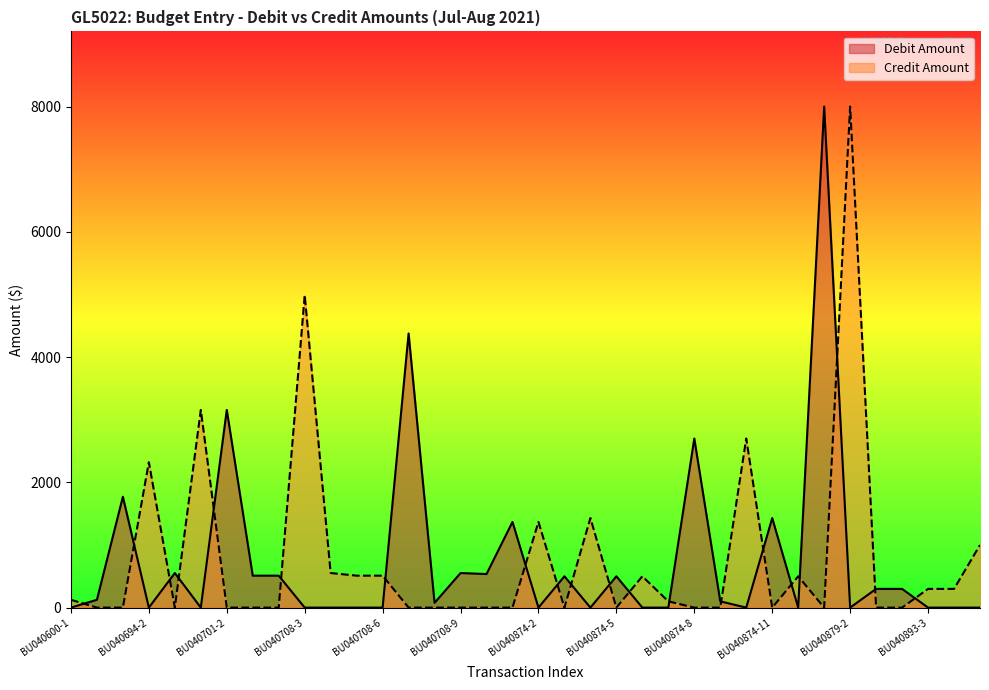

Is the value of Debit Amount at BU040893-3 greater than the value of Credit Amount at BU040600-2?

No